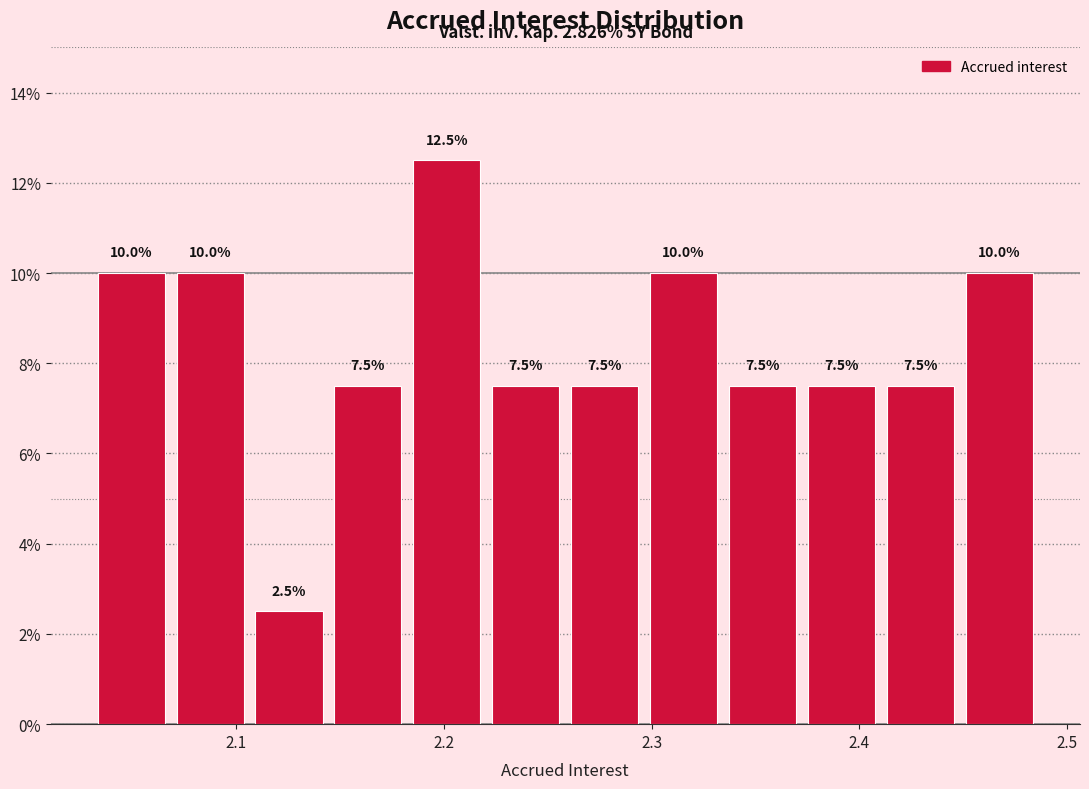

Around what value on the x-axis is the tallest bar? Give the approximate position of its centre, as read against the axis.

2.20